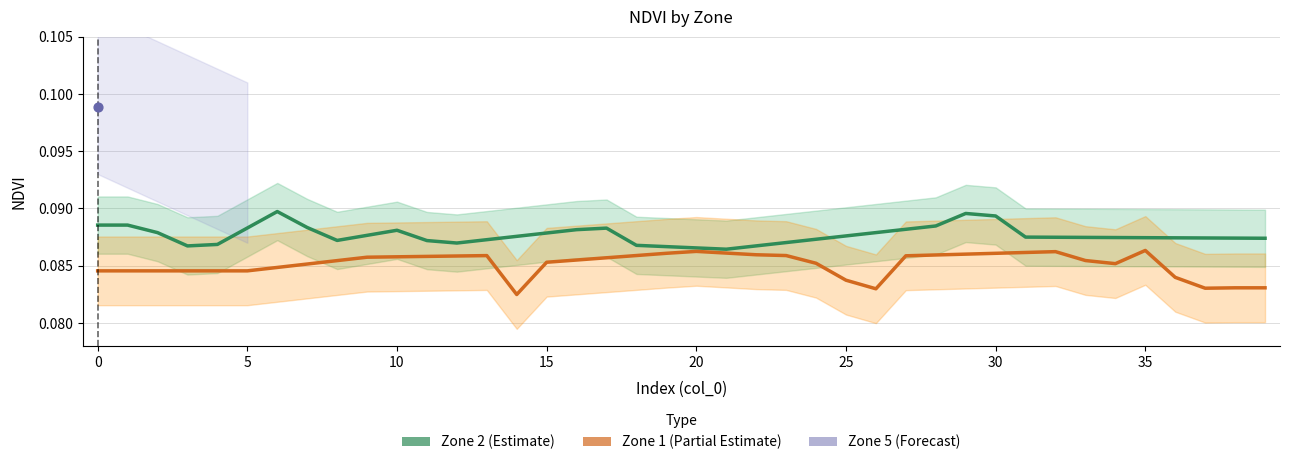

At how many categories does at least one series exceed 0?

40